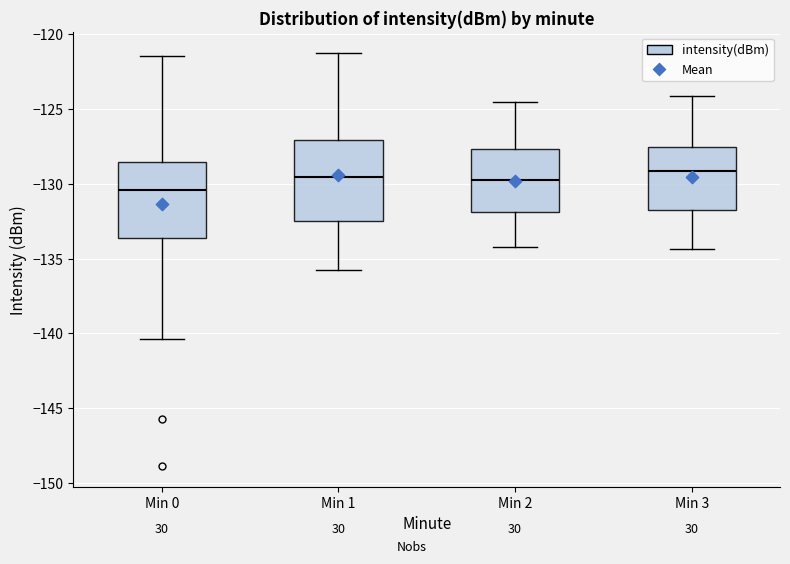

Which box's median line is the lowest?

Min 0